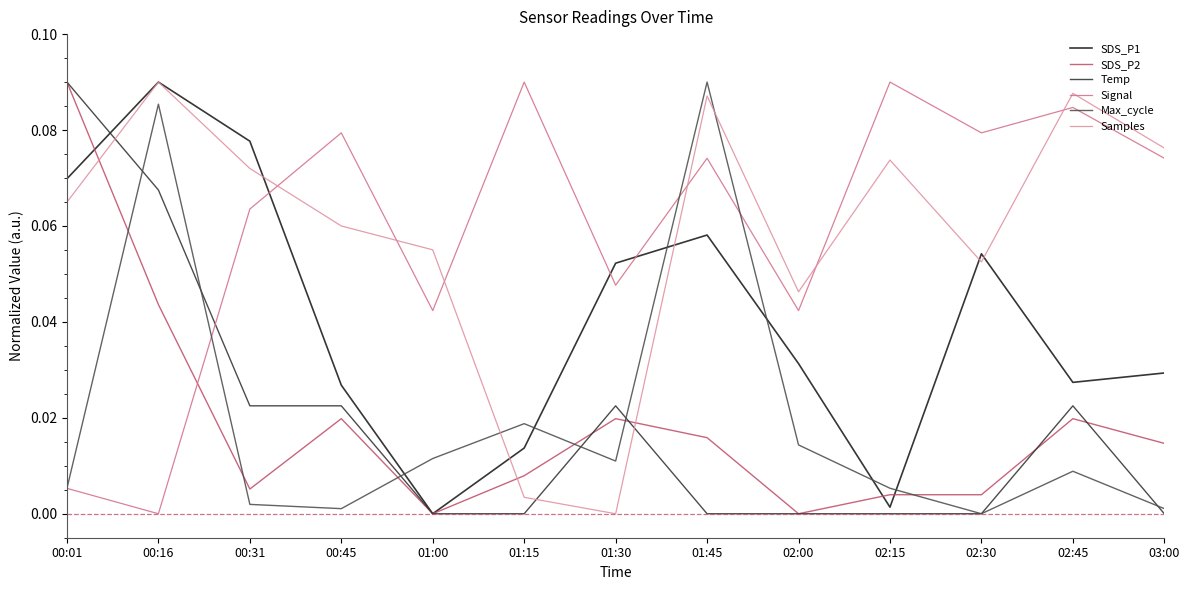

What position from the right is 01:15?

8